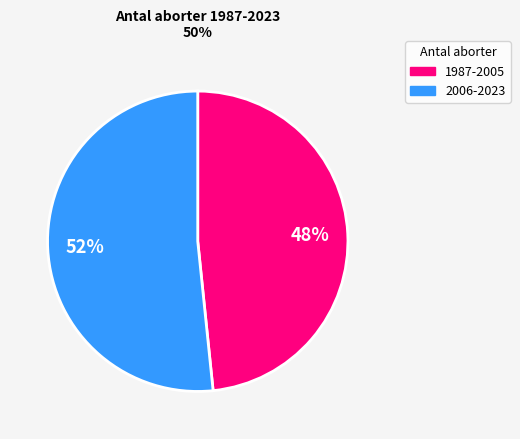

How many slices are in this pie chart?

2